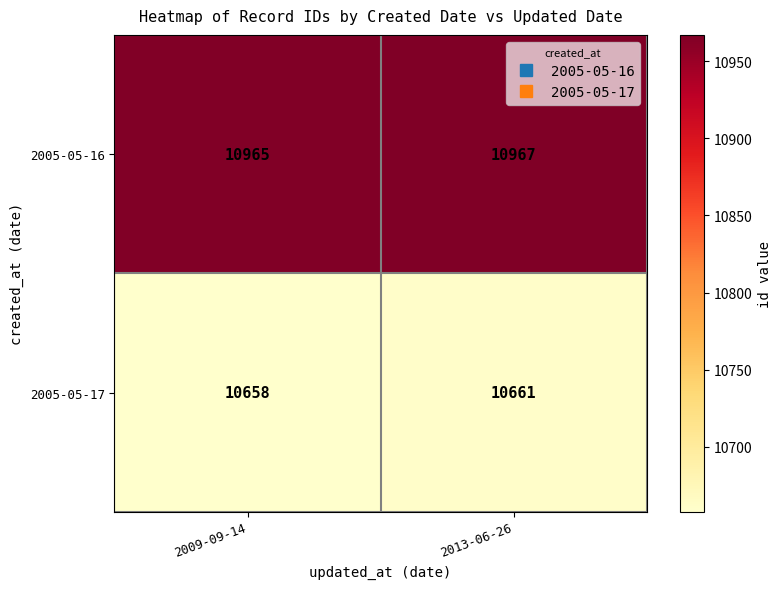

What is the sum of the 2005-05-17 values at 2009-09-14 and 2013-06-26?

21319